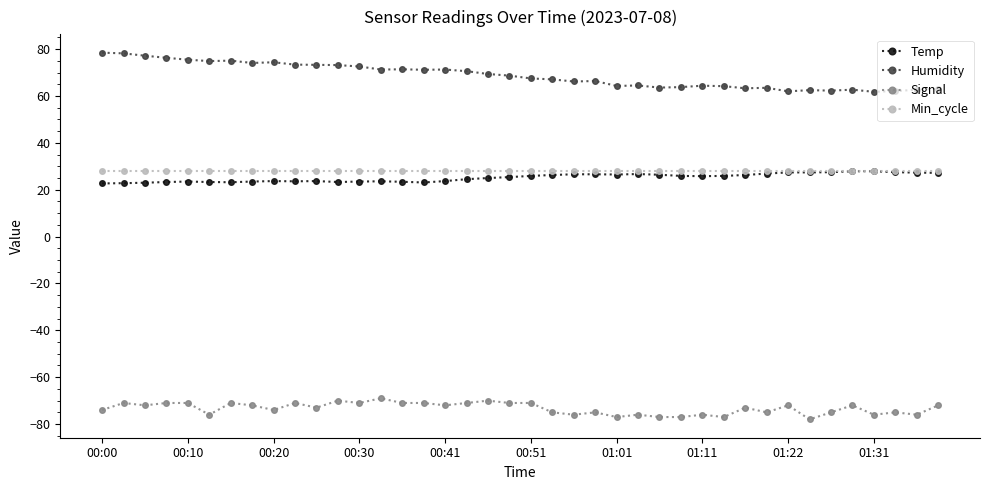

How many lines are shown in the chart?

4